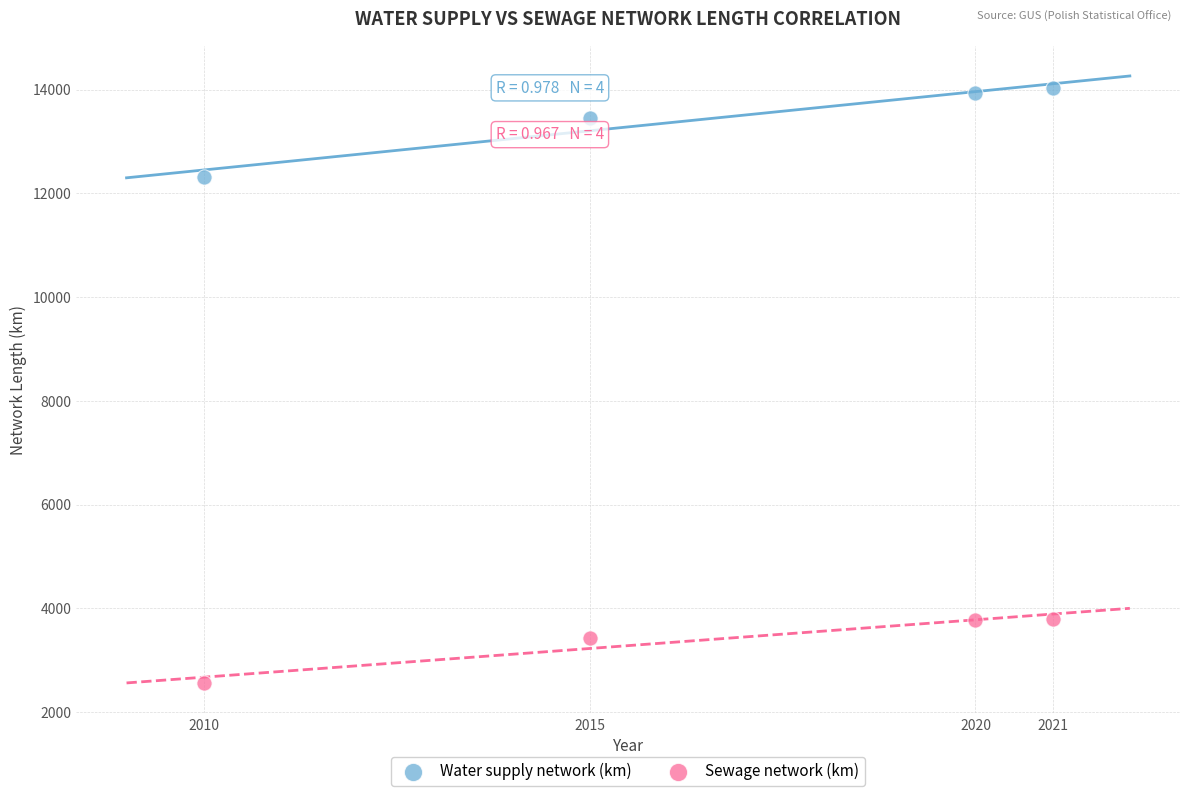

Which series reaches the minimum Y coordinate?

Sewage network (km)